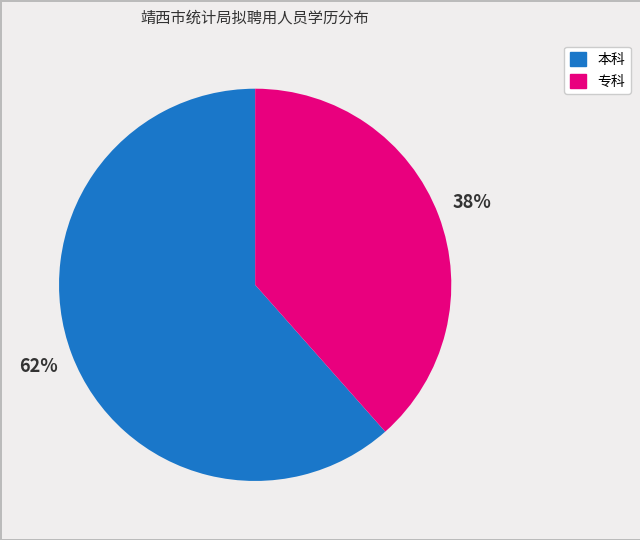

Approximately how many times larger is the value at 本科 compared to 专科?

1.6